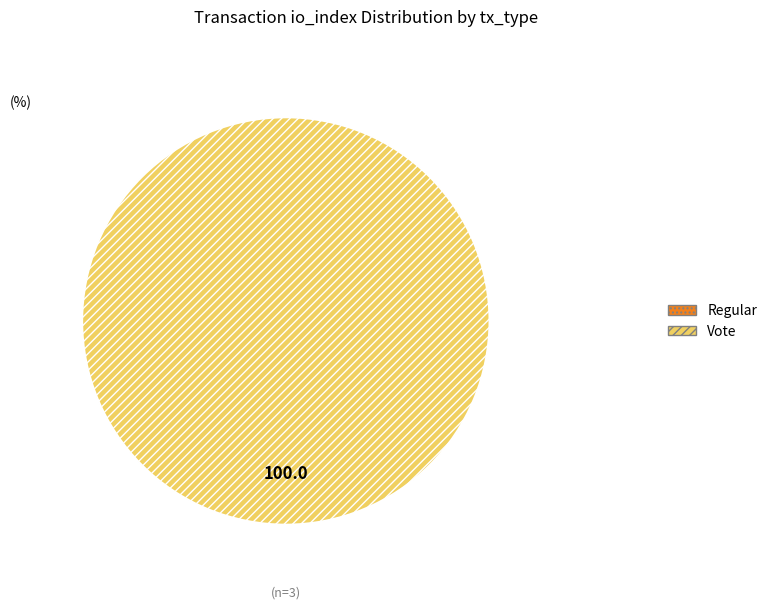

Count the number of slices in the pie.

2